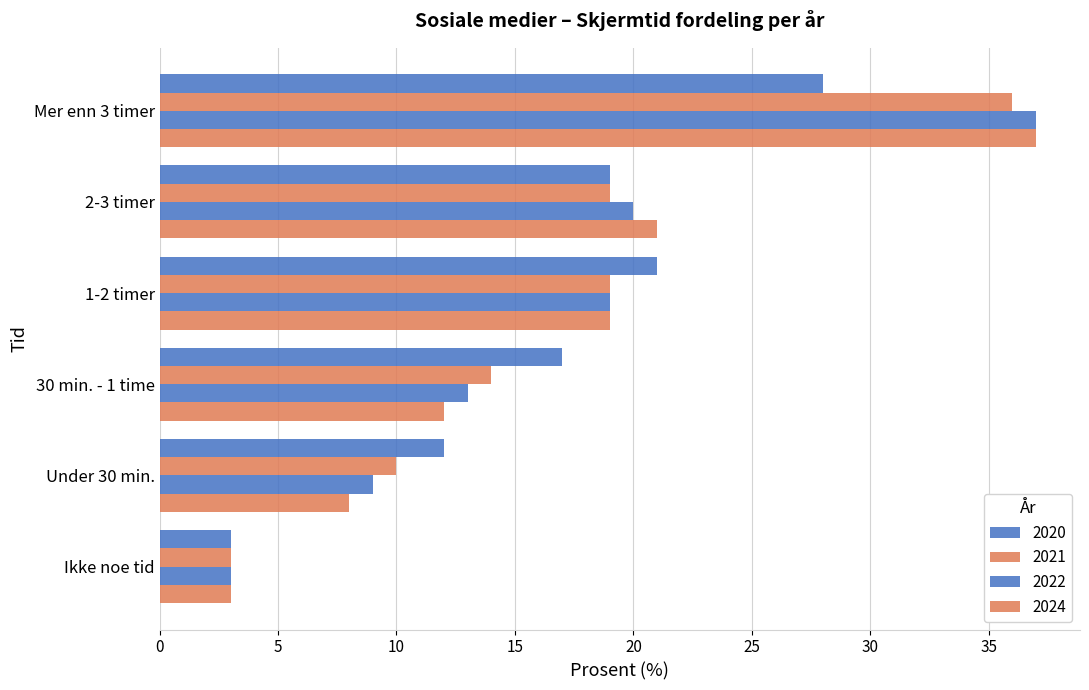

What is the difference between the second highest and minimum values in the 2022 series?

17